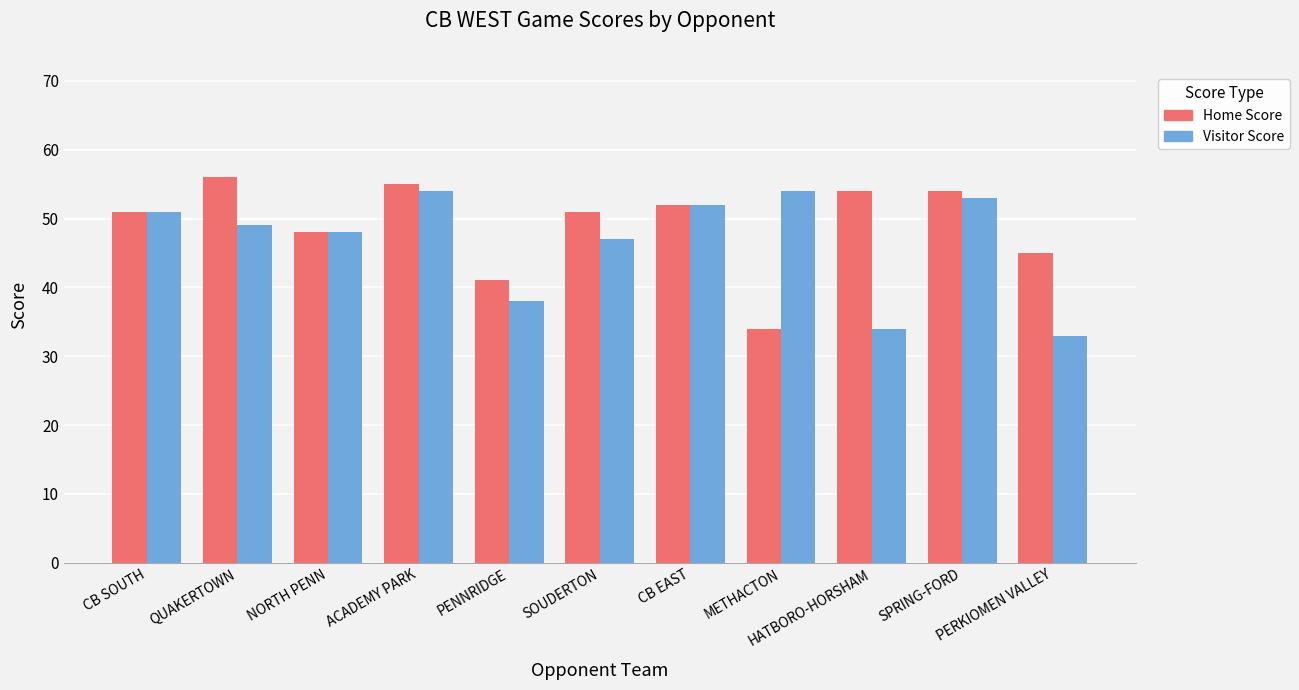

How many groups of bars are there?

11